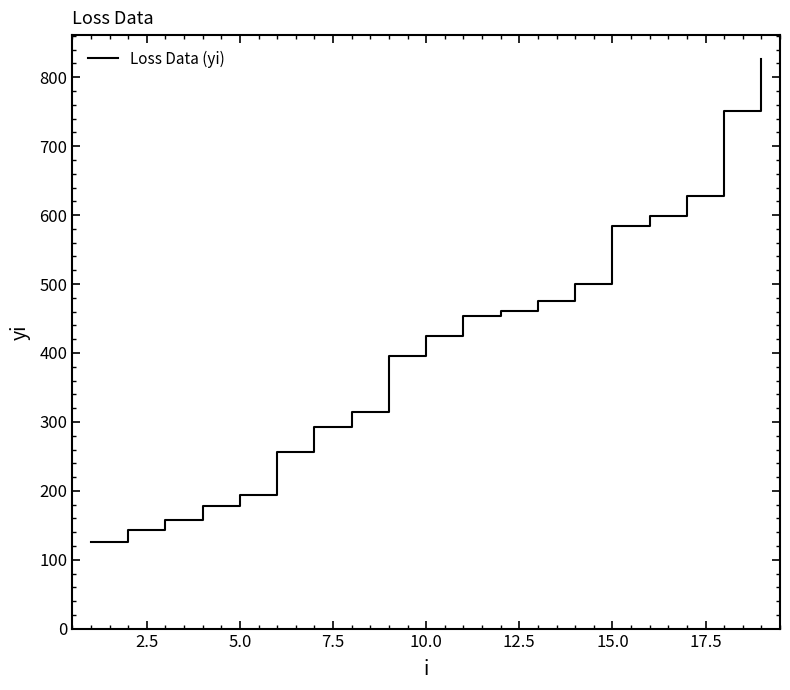

How many values are below 423?

9